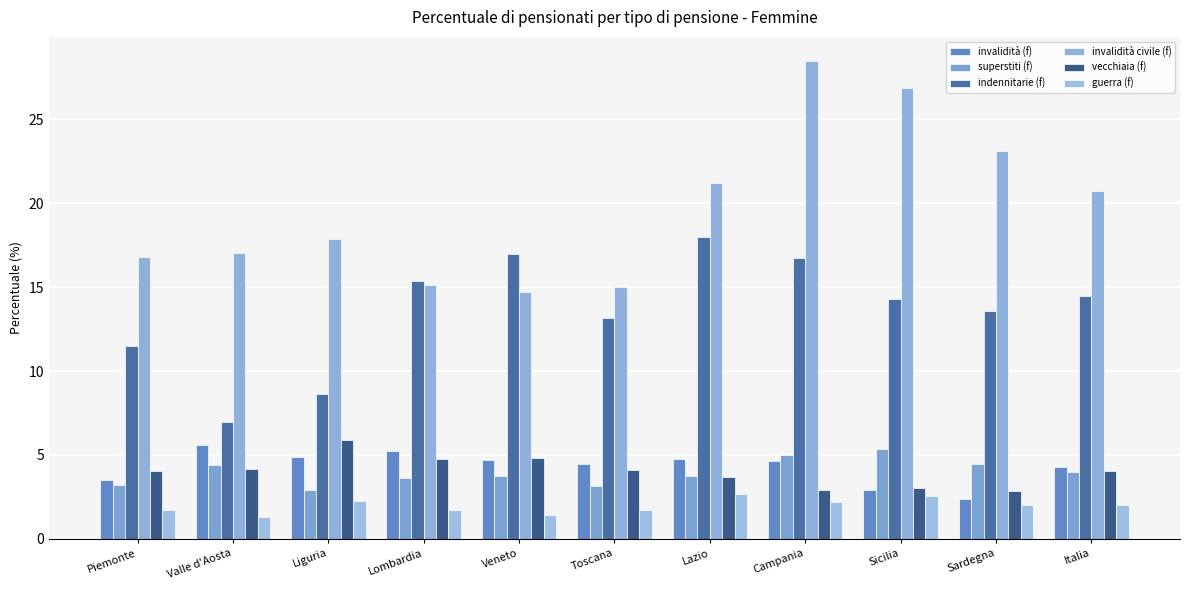

How many groups of bars are there?

11